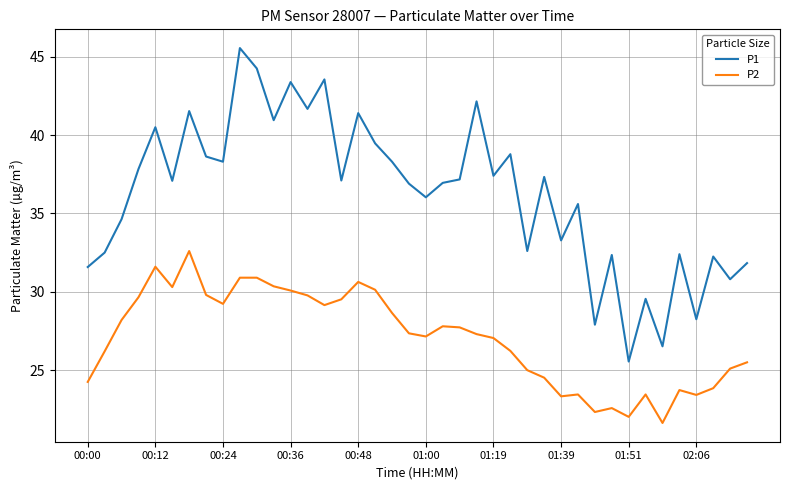

True or false: P2 has more than 2 interior local peaks.

True